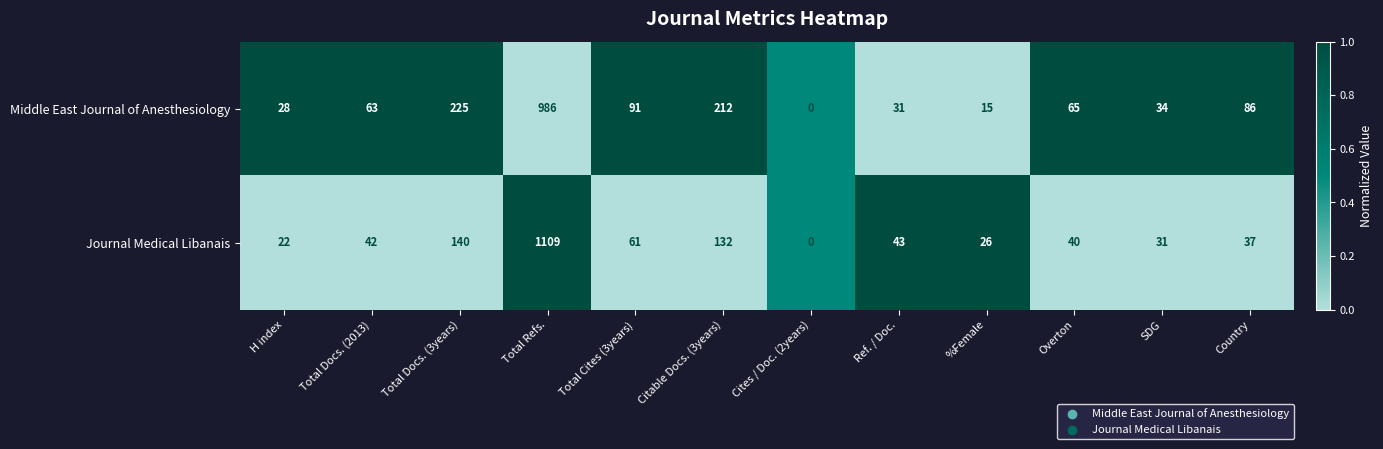

How many categories are shown in the chart?

12